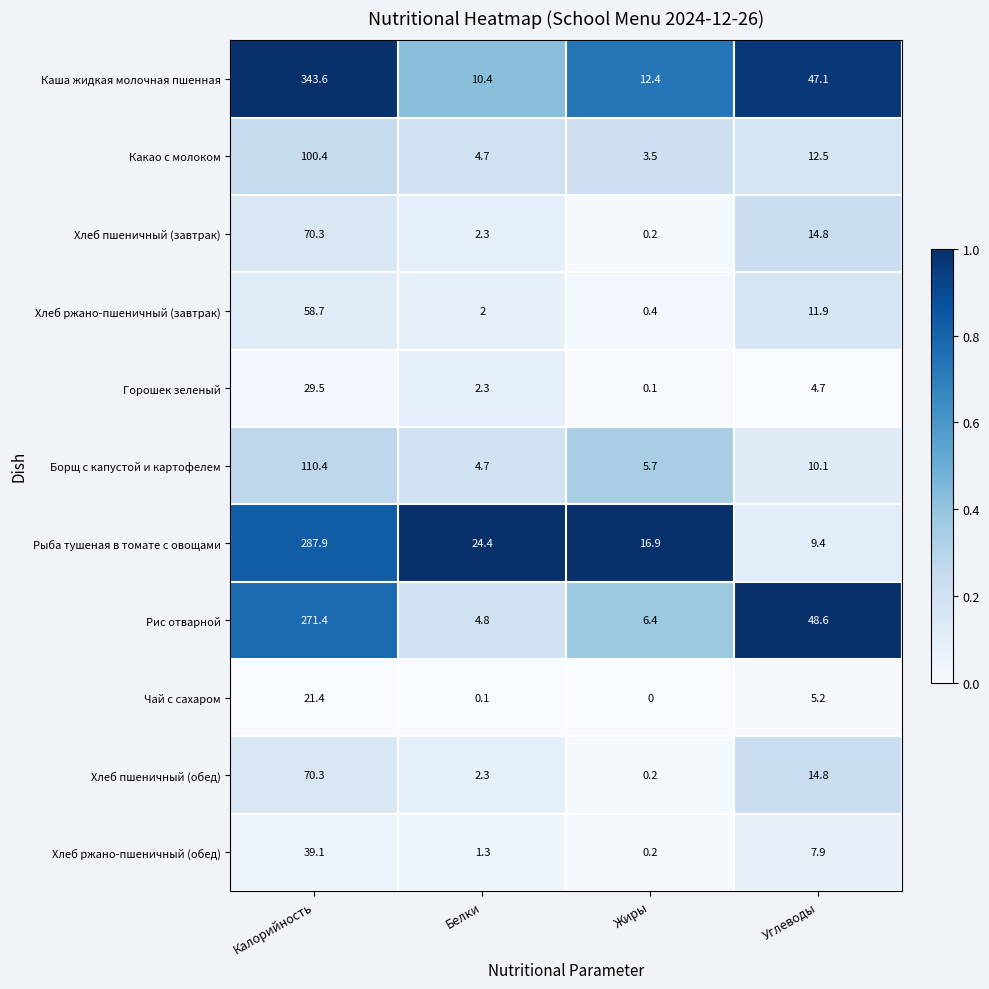

The Рис отварной series shows 4.8 at Белки. True or false?

True